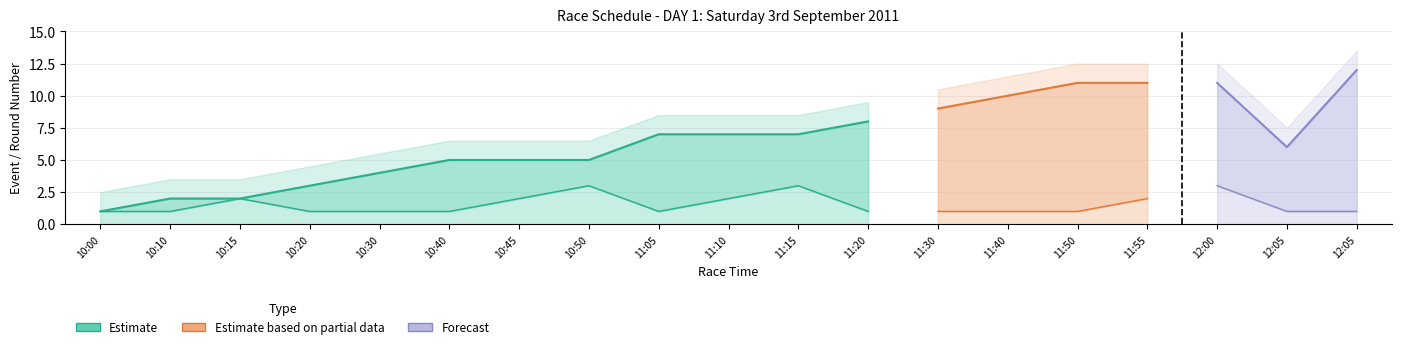

At which label does Event Number reach its peak?

12:05